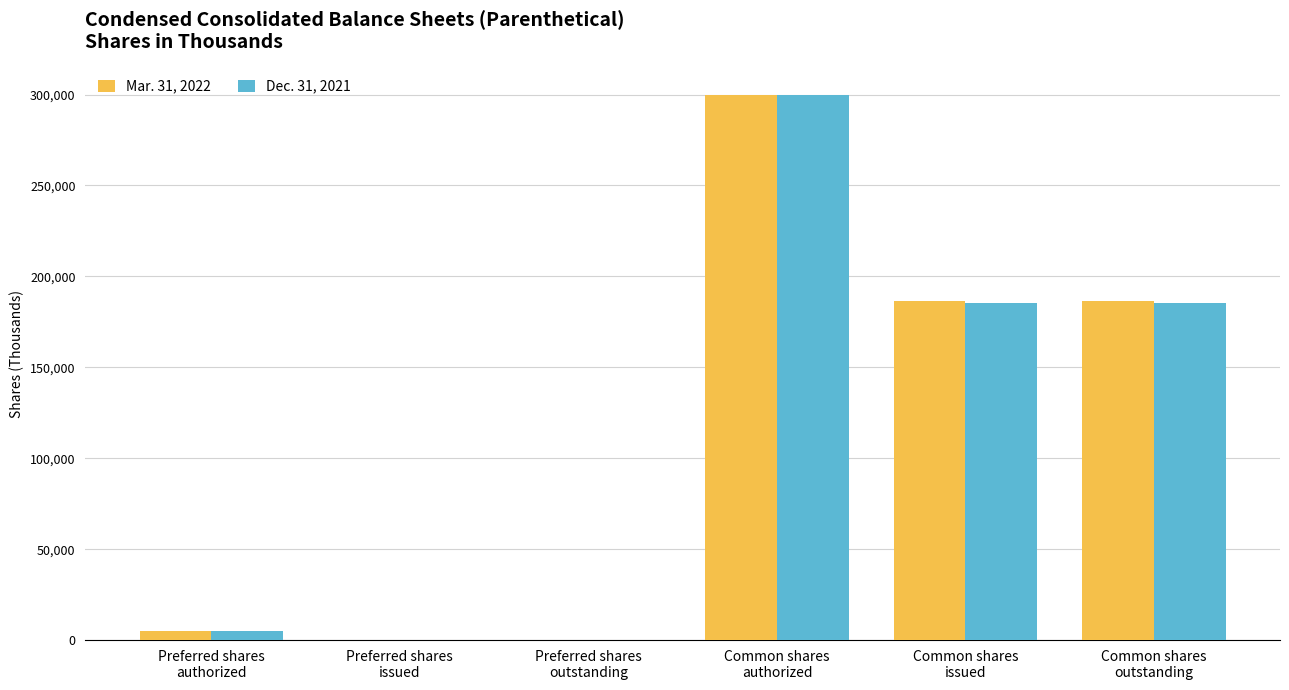

How many series are shown in this chart?

2